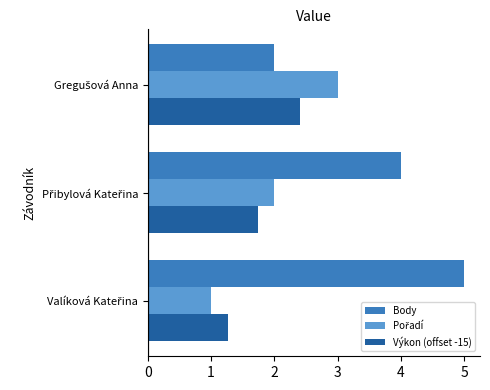

What is the sum of all Body values?

11.0